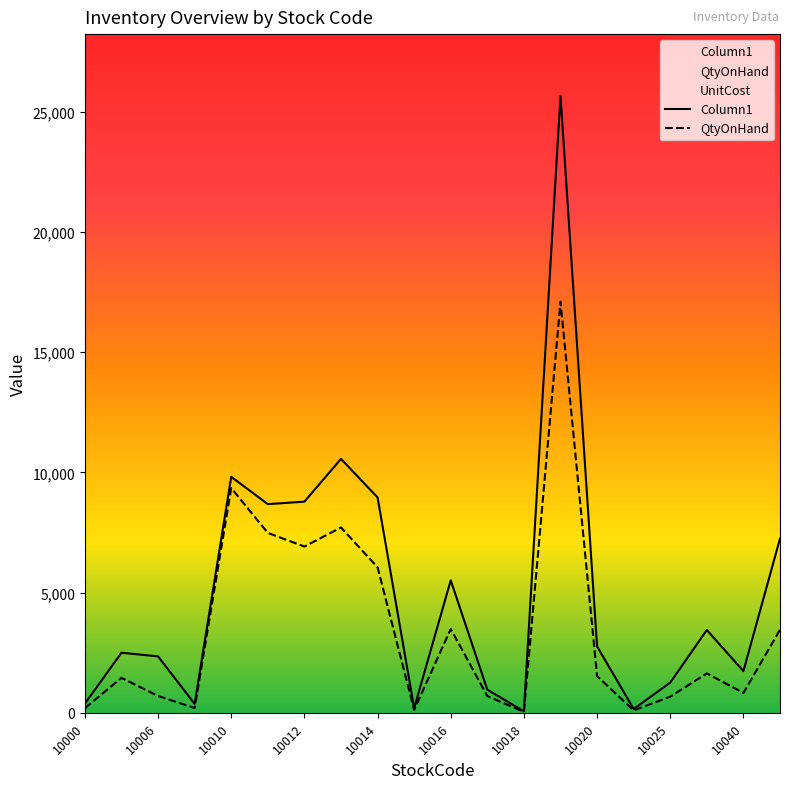

True or false: Column1 has more than 1 interior local peaks.

True